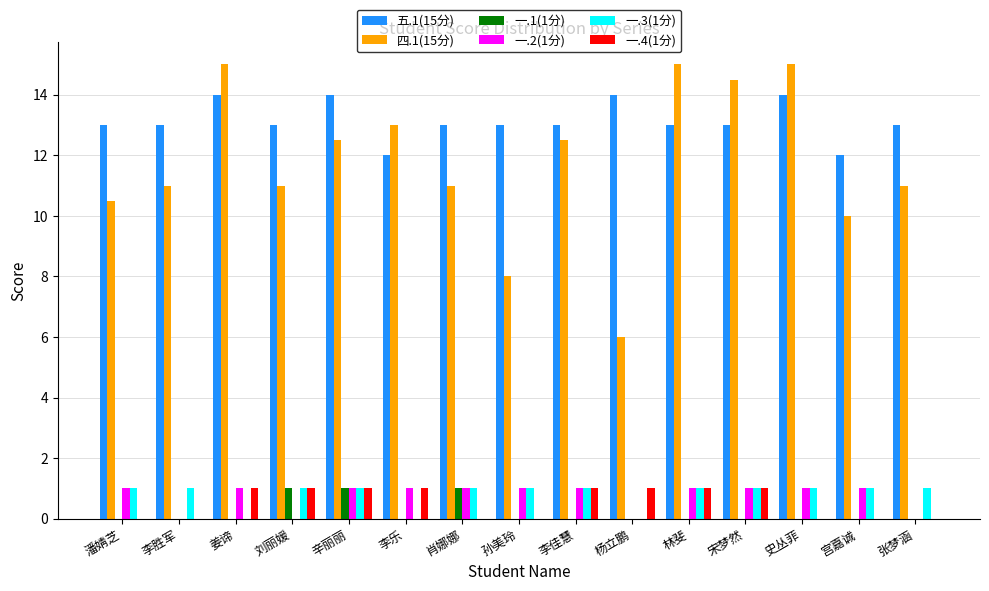

What is the sum of all 一.2(1分) values?

11.0